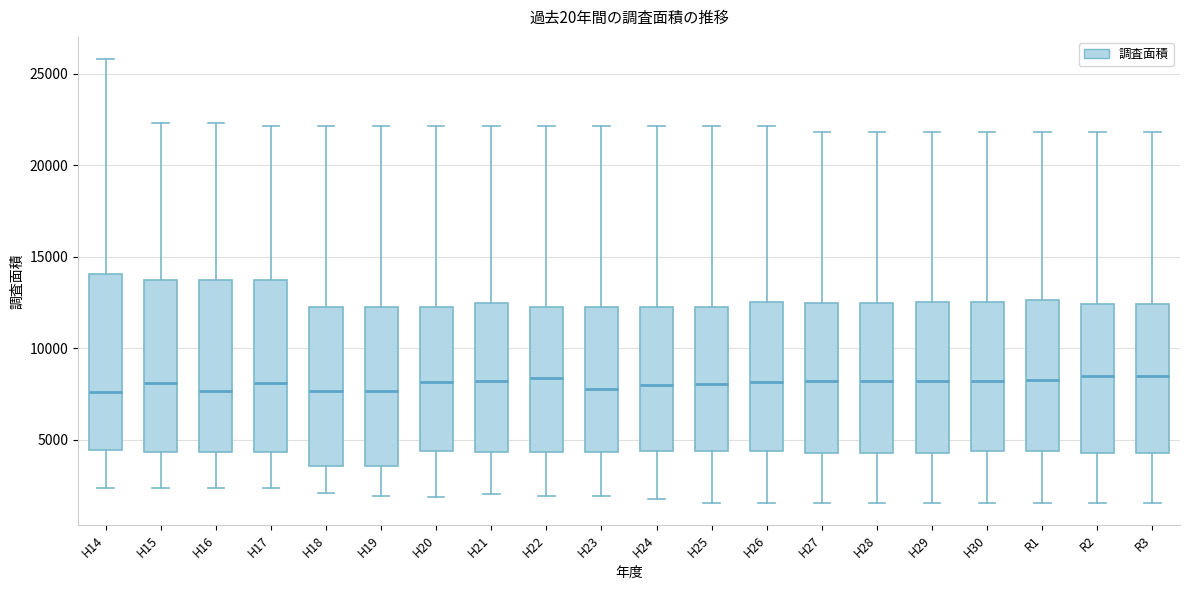

Reading left to right, transcribe this box plot: for each box, give where its median line is, the range the box spans, and where its two whiskers end, as read against the y-axis. The values are not printed on the chart, so give them approximately, as read against the axis.

H14: median 7500, box 4500 to 14000, whiskers 2500 to 26000
H15: median 8000, box 4500 to 13500, whiskers 2500 to 22500
H16: median 7500, box 4500 to 13500, whiskers 2500 to 22500
H17: median 8000, box 4500 to 13500, whiskers 2500 to 22000
H18: median 7500, box 3500 to 12000, whiskers 2000 to 22000
H19: median 7500, box 3500 to 12000, whiskers 2000 to 22000
H20: median 8000, box 4500 to 12000, whiskers 2000 to 22000
H21: median 8000, box 4500 to 12500, whiskers 2000 to 22000
H22: median 8500, box 4500 to 12000, whiskers 2000 to 22000
H23: median 7500, box 4500 to 12000, whiskers 2000 to 22000
H24: median 8000, box 4500 to 12000, whiskers 2000 to 22000
H25: median 8000, box 4500 to 12000, whiskers 1500 to 22000
H26: median 8000, box 4500 to 12500, whiskers 1500 to 22000
H27: median 8000, box 4500 to 12500, whiskers 1500 to 22000
H28: median 8000, box 4500 to 12500, whiskers 1500 to 22000
H29: median 8000, box 4500 to 12500, whiskers 1500 to 22000
H30: median 8000, box 4500 to 12500, whiskers 1500 to 22000
R1: median 8000, box 4500 to 12500, whiskers 1500 to 22000
R2: median 8500, box 4500 to 12500, whiskers 1500 to 22000
R3: median 8500, box 4500 to 12500, whiskers 1500 to 22000